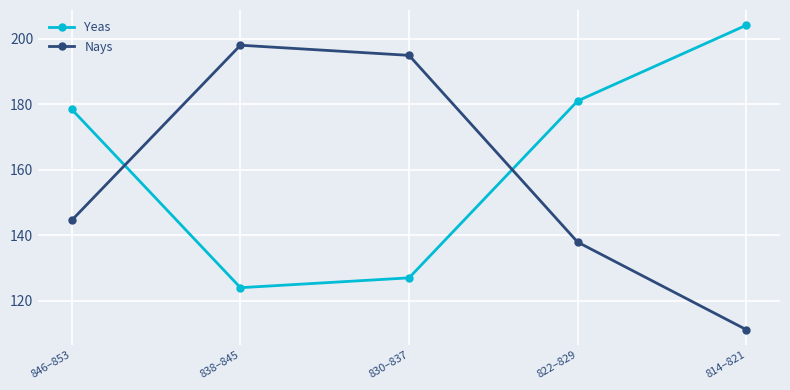

What are all the series names shown in the legend?

Yeas, Nays